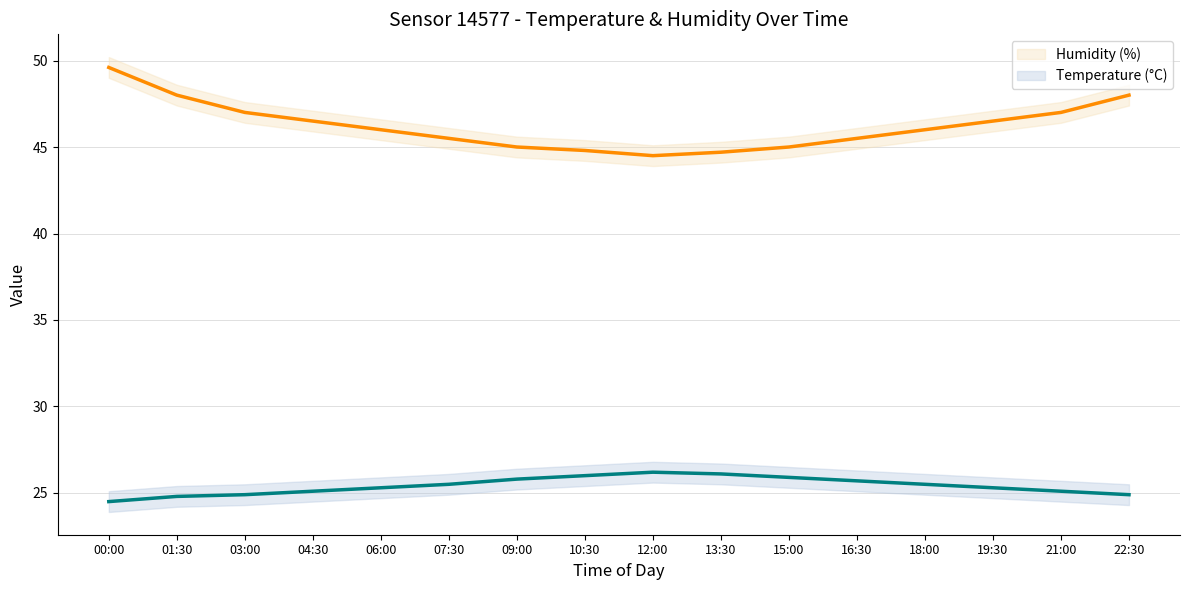

How many lines are shown in the chart?

2